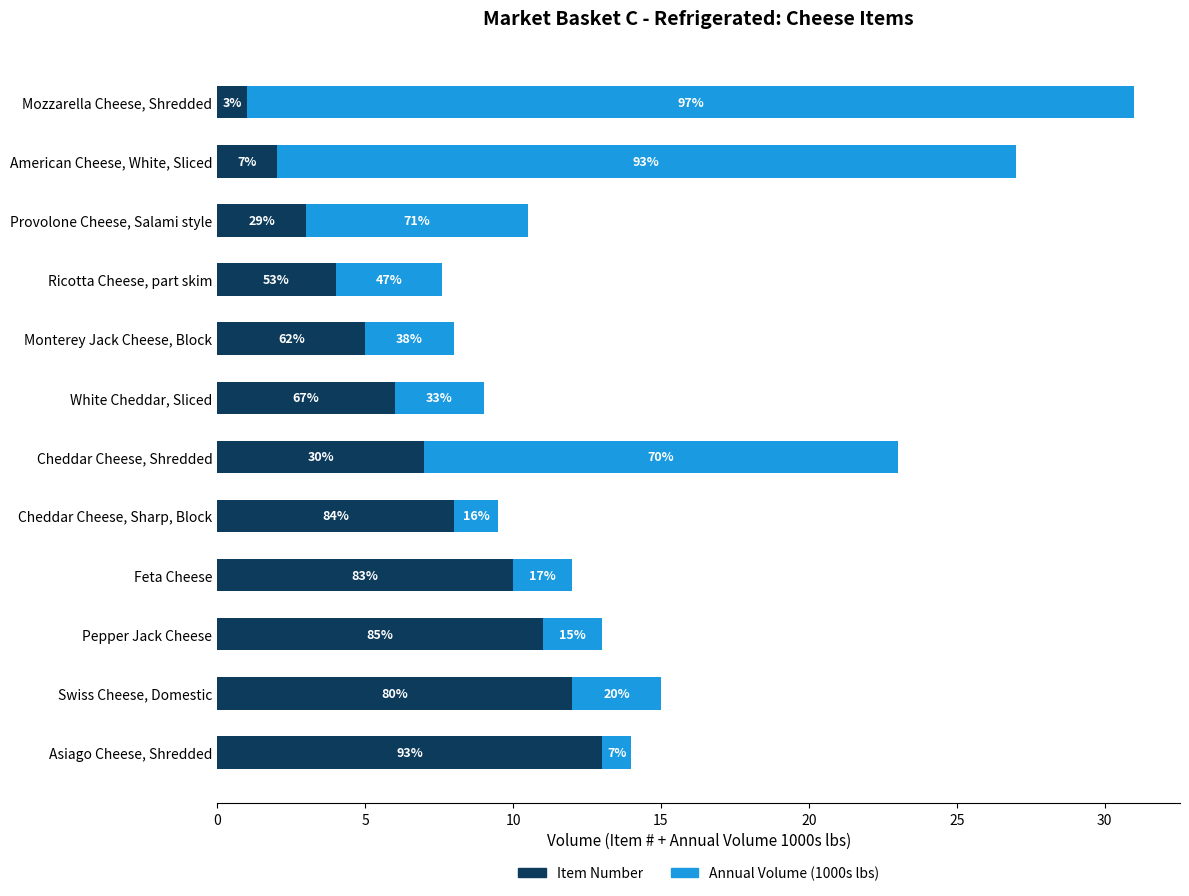

What are all the series names shown in the legend?

Item Number, Annual Volume (1000s lbs)